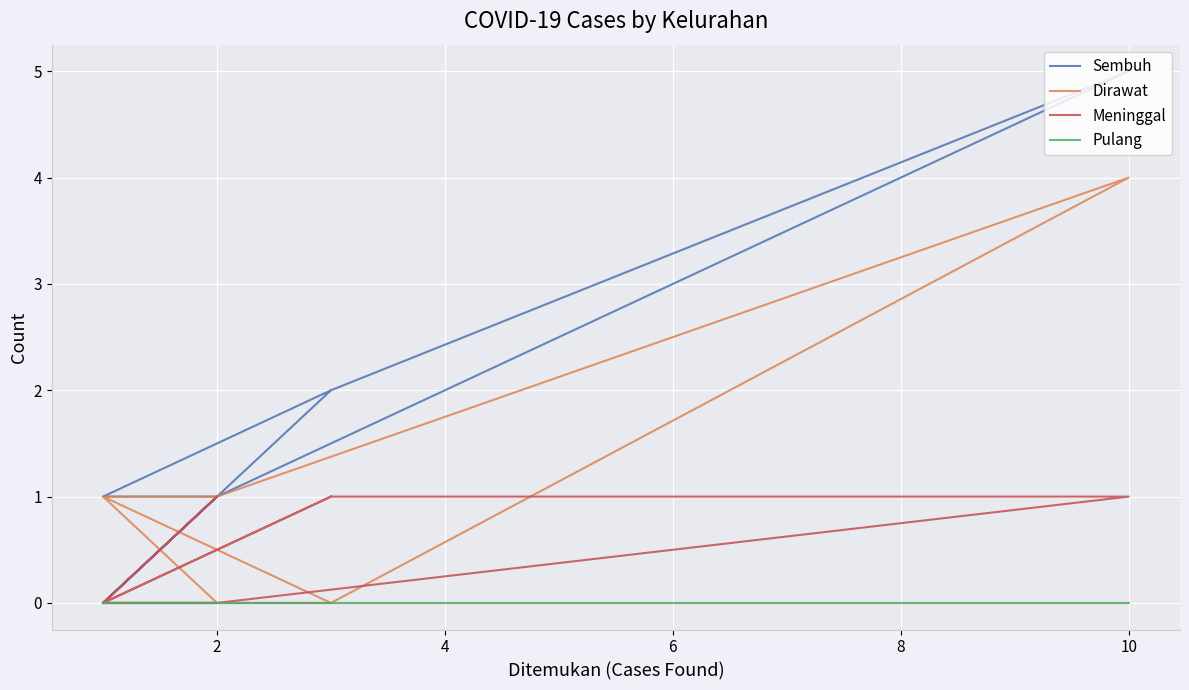

What is the difference between the second highest and second lowest values in the Meninggal series?

1